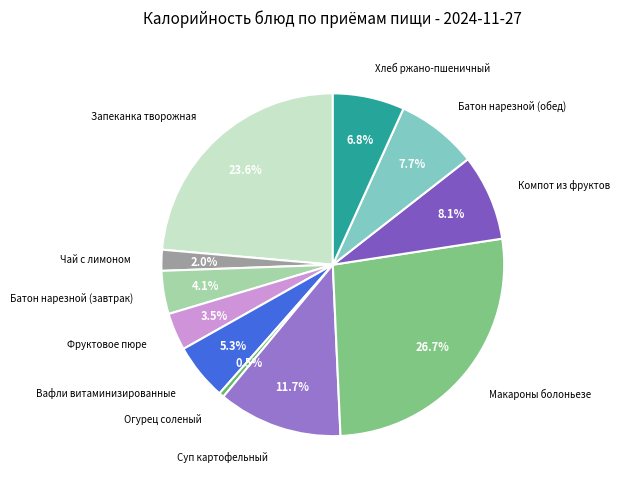

Which category has the biggest portion of the pie?

Макароны болоньезе